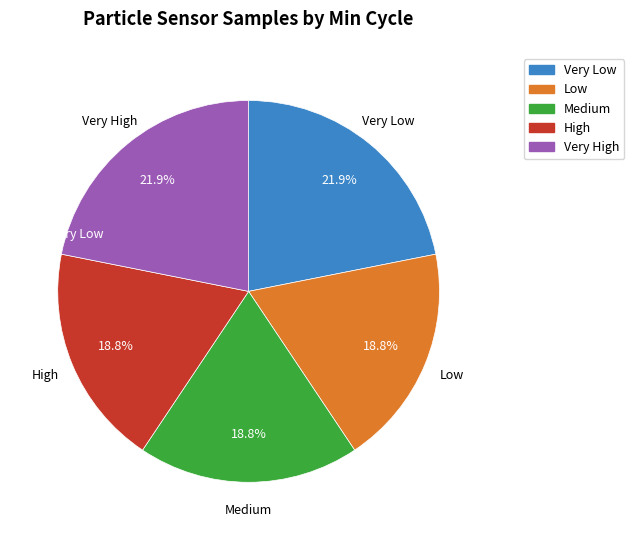

Is there any slice that represents more than half of the pie?

No